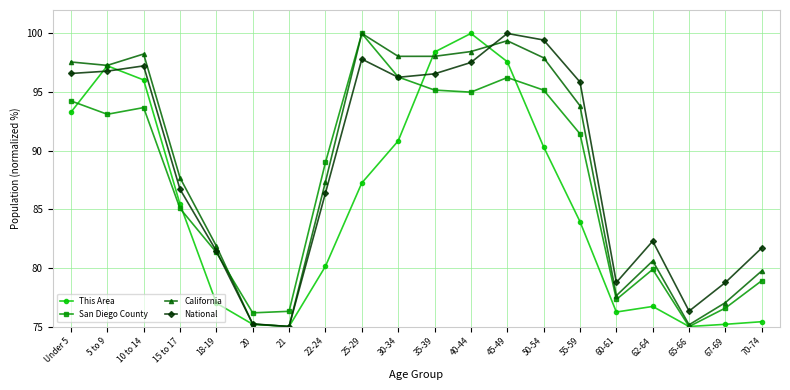

The value of This Area at 50-54 is 90.3. True or false?

True